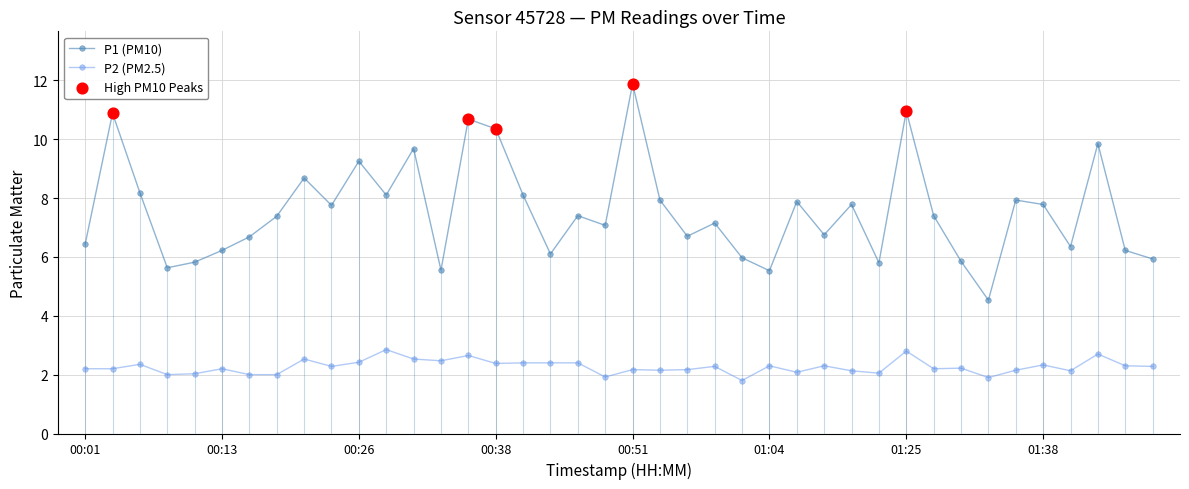

Which series reaches the maximum Y coordinate?

P1